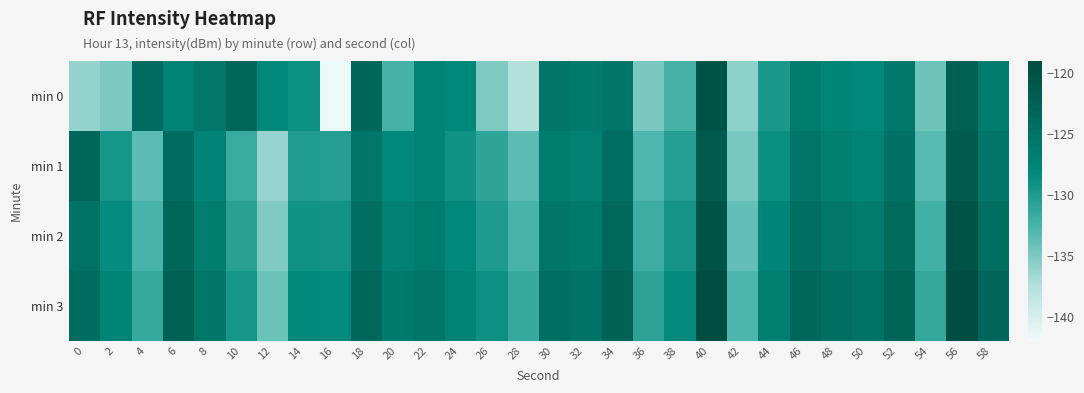

Rank the series by their maximum value, from highest to lowest.

min 3, min 0, min 2, min 1